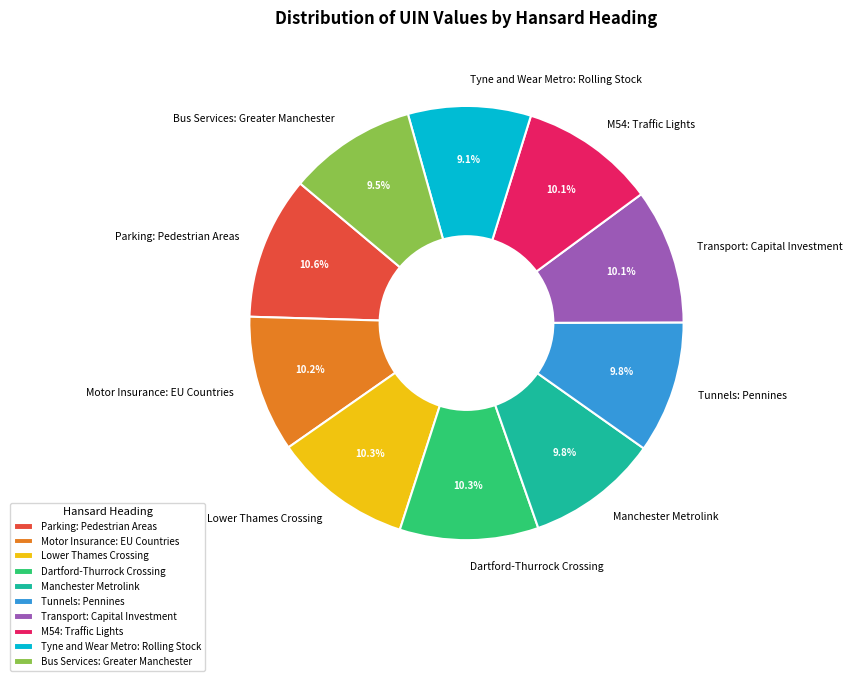

Count the number of slices in the pie.

10